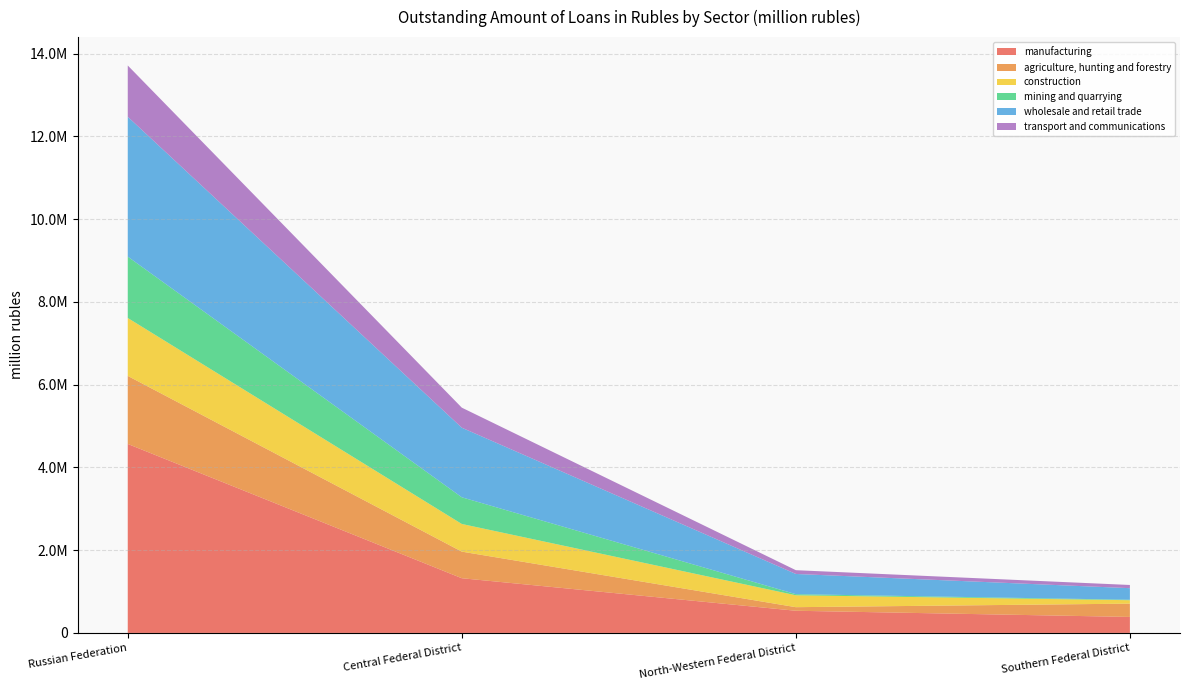

Reading left to right, list all the values displayed in this chart.

manufacturing: Russian Federation=4566942	Central Federal District=1321977	North-Western Federal District=535948	Southern Federal District=386504
agriculture, hunting and forestry: Russian Federation=1644512	Central Federal District=642646	North-Western Federal District=86324	Southern Federal District=321447
construction: Russian Federation=1399660	Central Federal District=668533	North-Western Federal District=287516	Southern Federal District=82847
mining and quarrying: Russian Federation=1482164	Central Federal District=644498	North-Western Federal District=27033	Southern Federal District=11111
wholesale and retail trade: Russian Federation=3379876	Central Federal District=1681517	North-Western Federal District=488219	Southern Federal District=279604
transport and communications: Russian Federation=1239400	Central Federal District=484689	North-Western Federal District=91324	Southern Federal District=77362